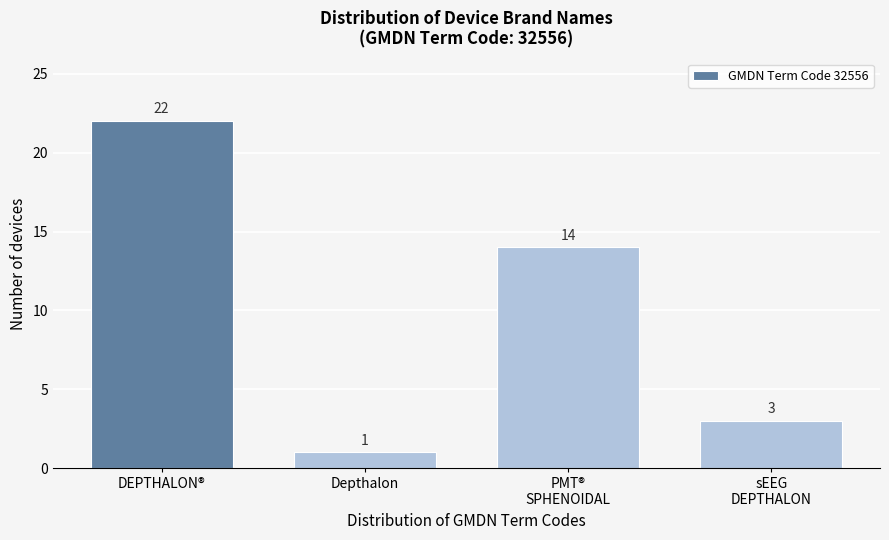

Reading left to right, list all the values displayed in this chart.

22	1	14	3